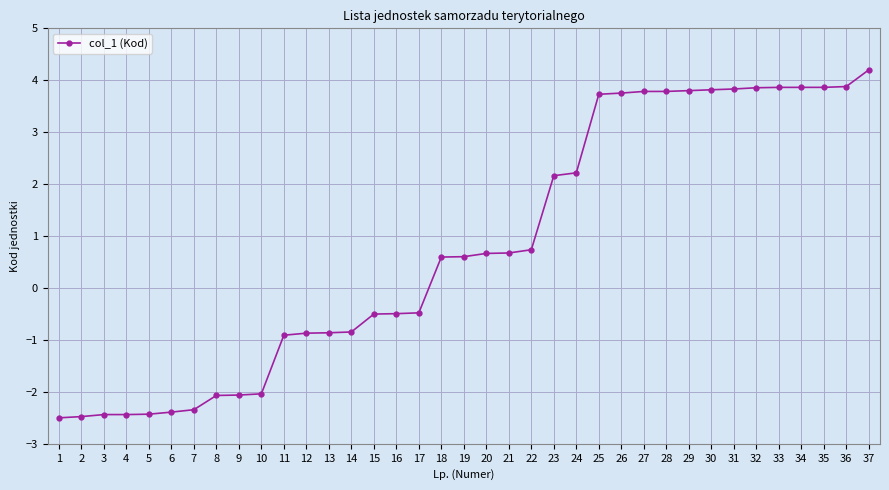

What is the ratio of the value at 18 to the value at 24?

0.3